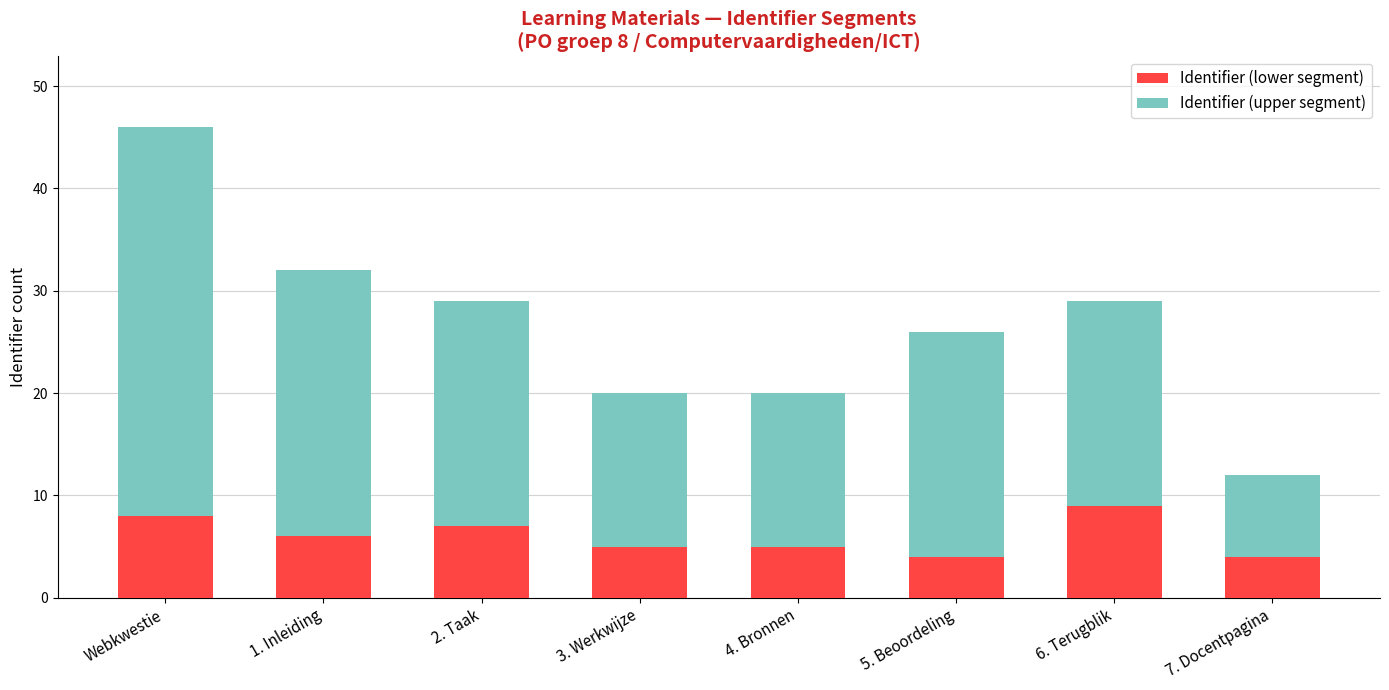

How many data points does each series have?

8